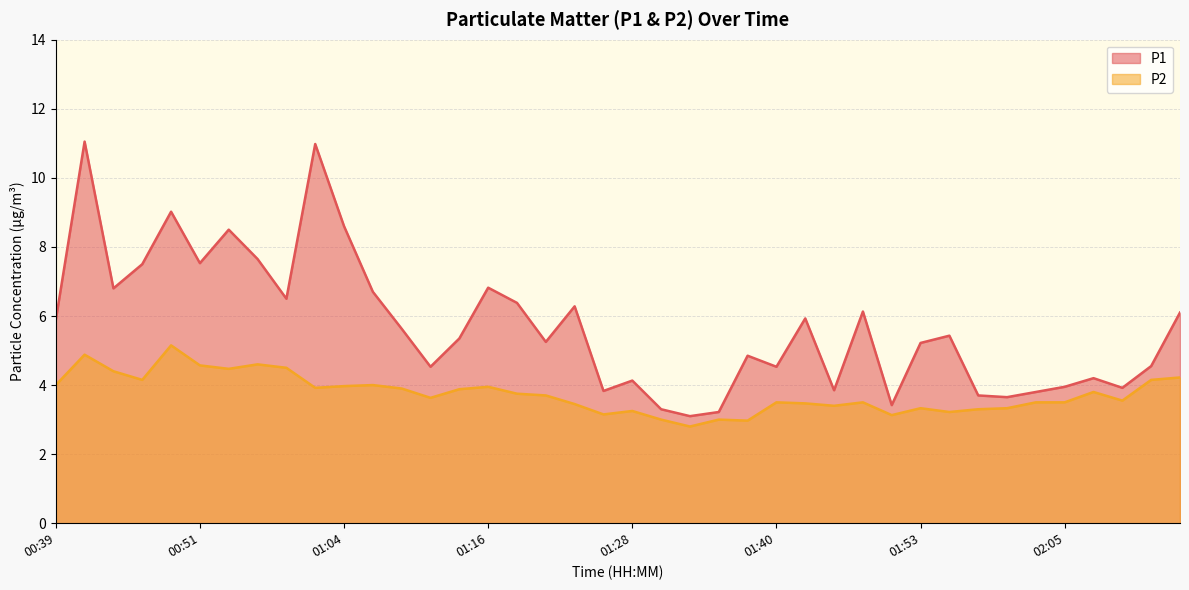

The P1 series shows 8.6 at 01:04. True or false?

True